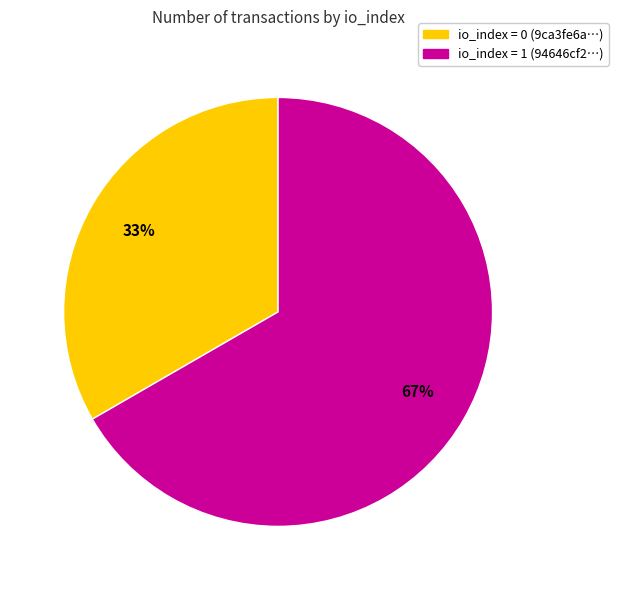

To the nearest percent, what is the average slice percentage?

50%